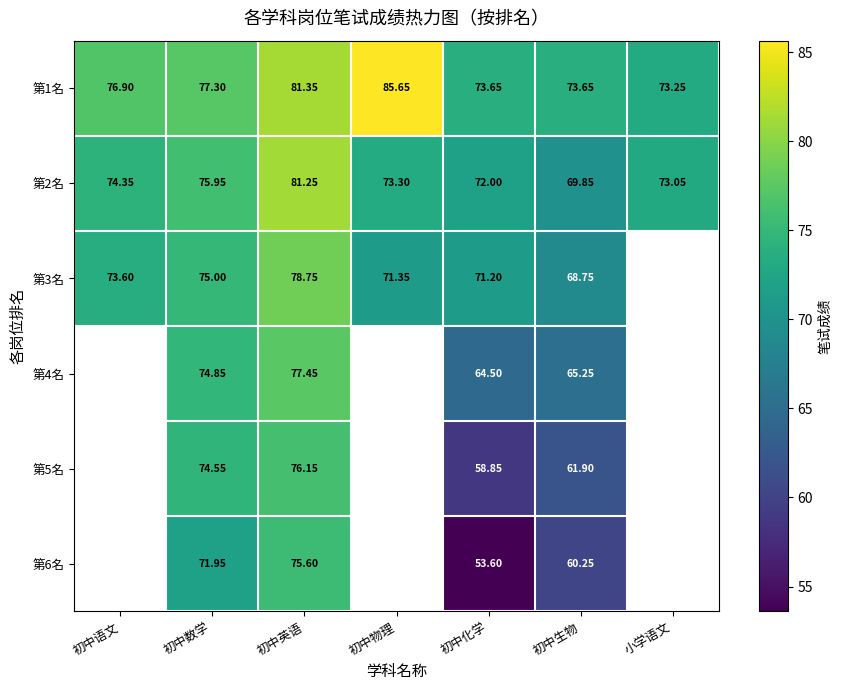

Is it true that 第1名 equals 73.2 at 小学语文?

True